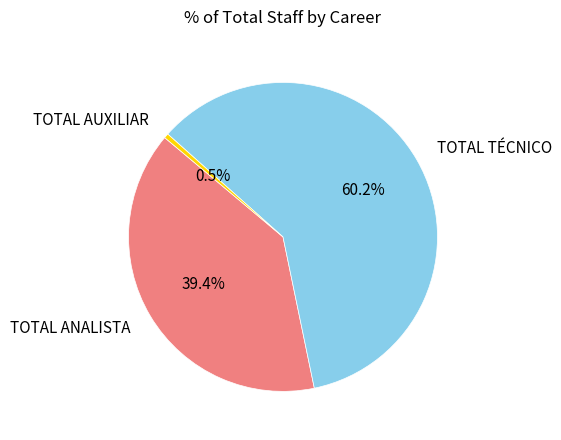

What percentage is the TOTAL ANALISTA slice, to the nearest percent?

39%